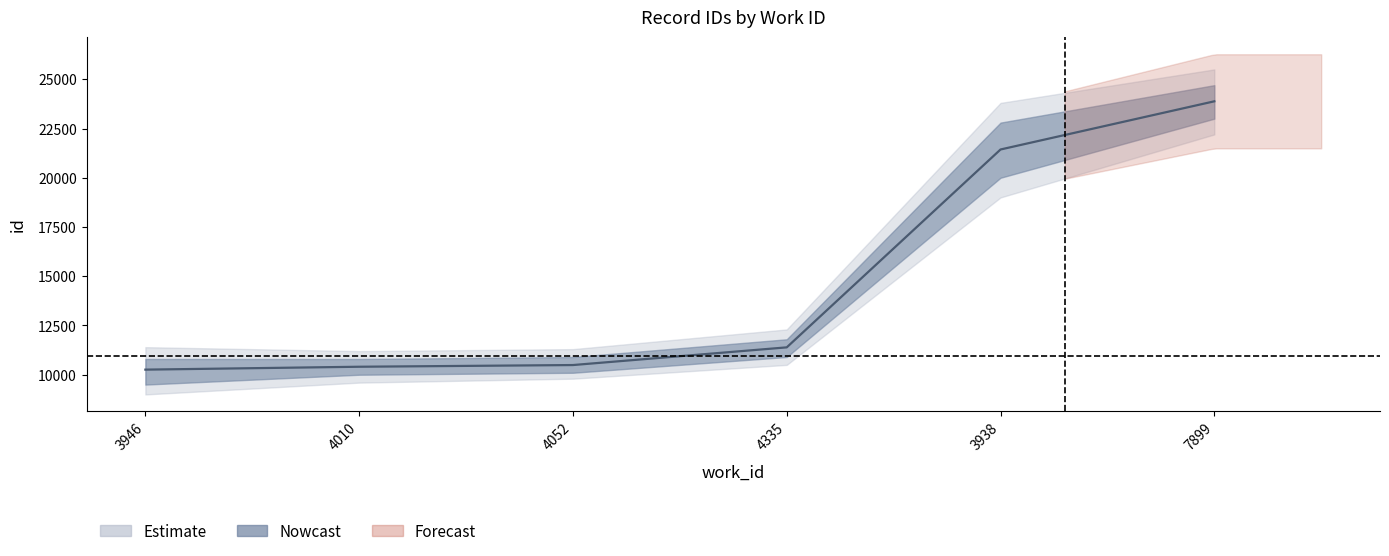

What is the difference between the values at 7899 and 3938?

2446